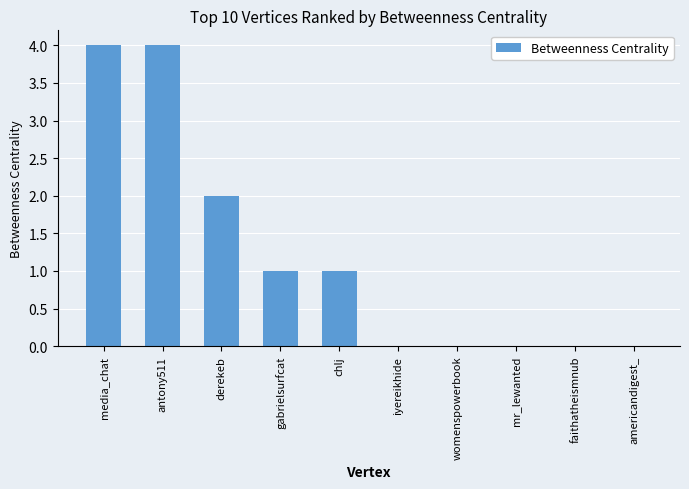

At which label is the value closest to 2?

derekeb